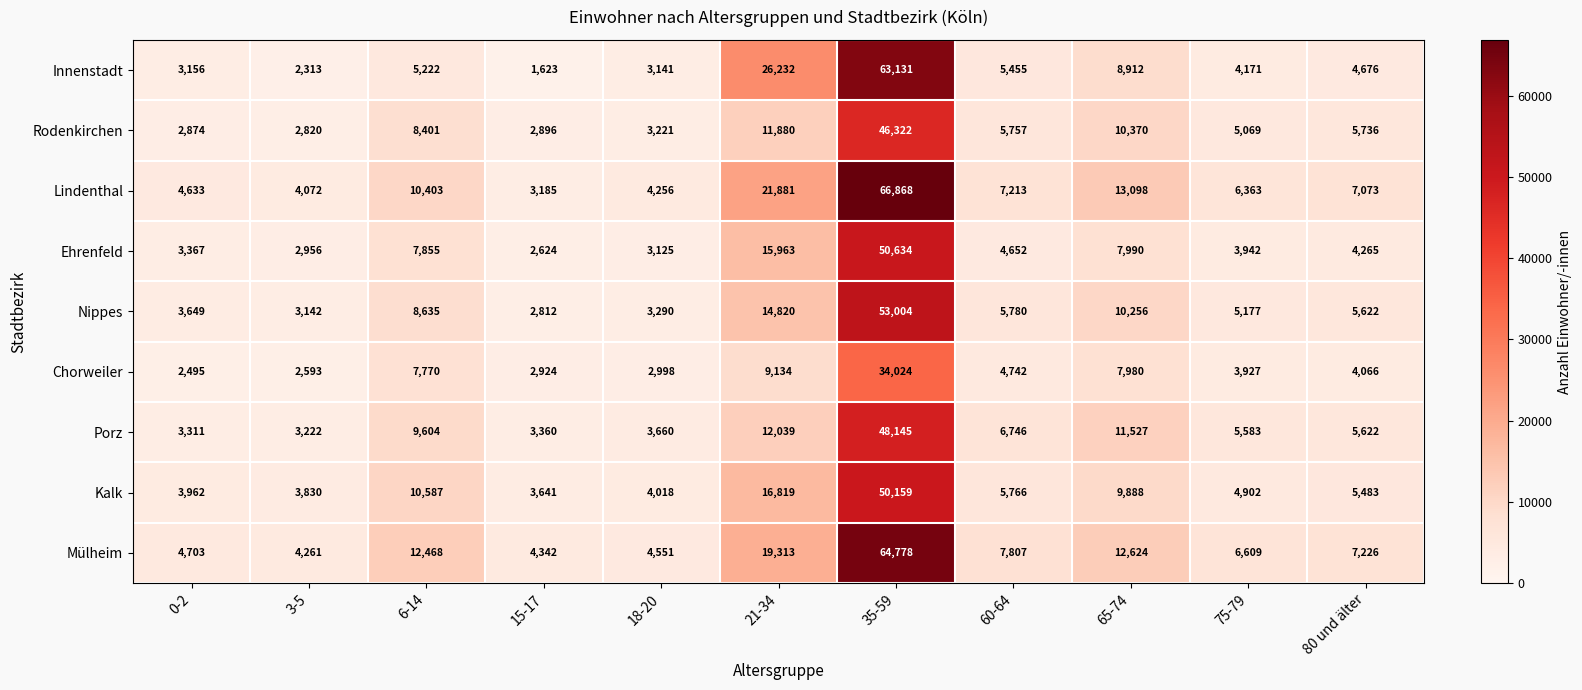

How many series are shown in this chart?

9